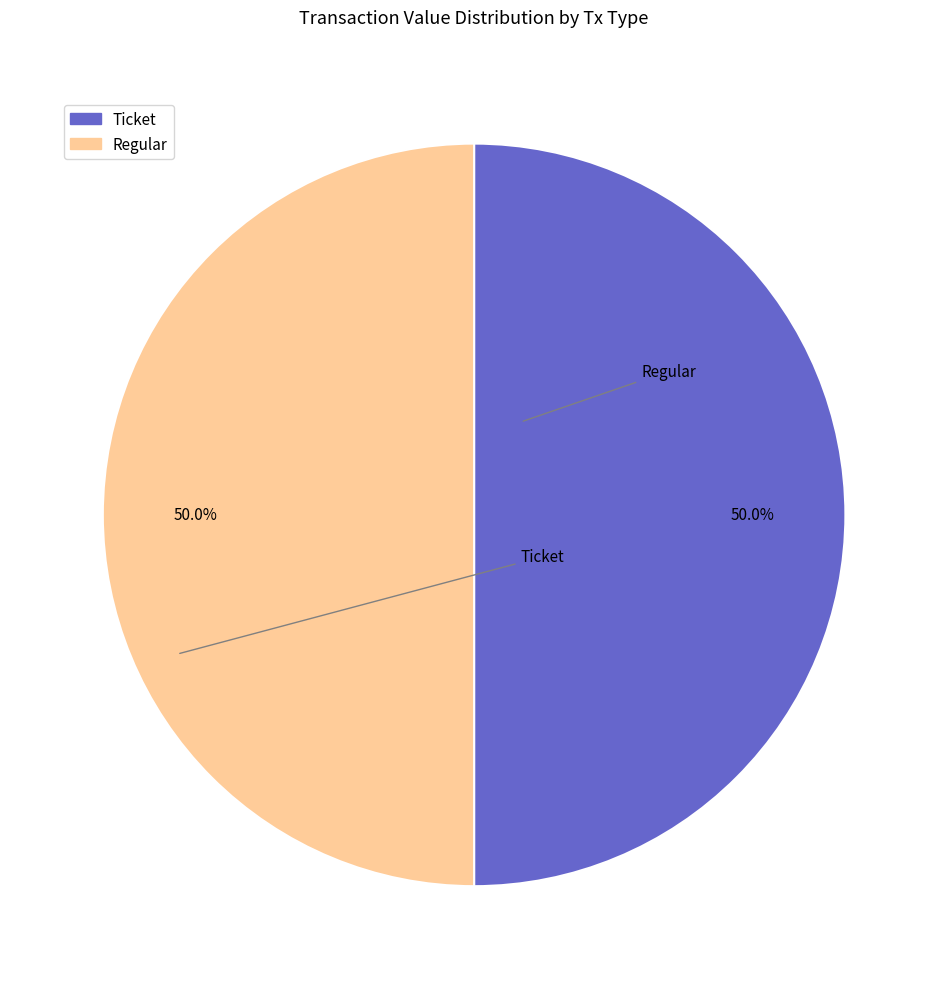

Do Regular and Ticket together represent more than half of the pie?

Yes